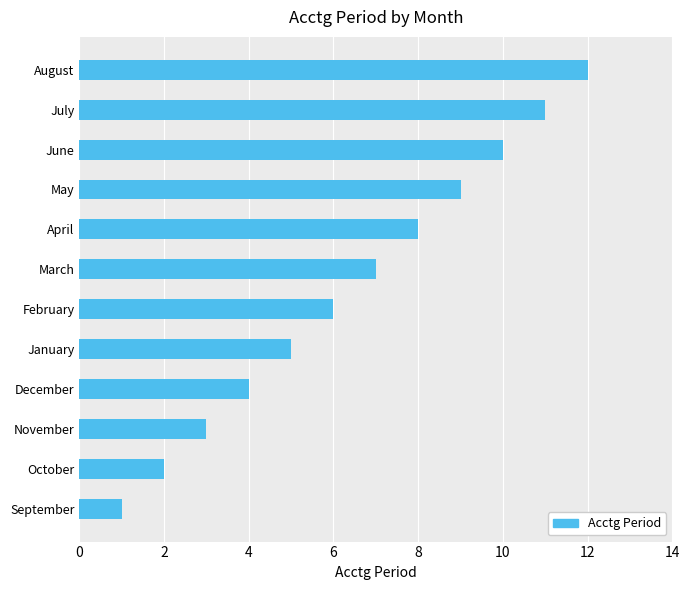

Are the bars horizontal?

Yes